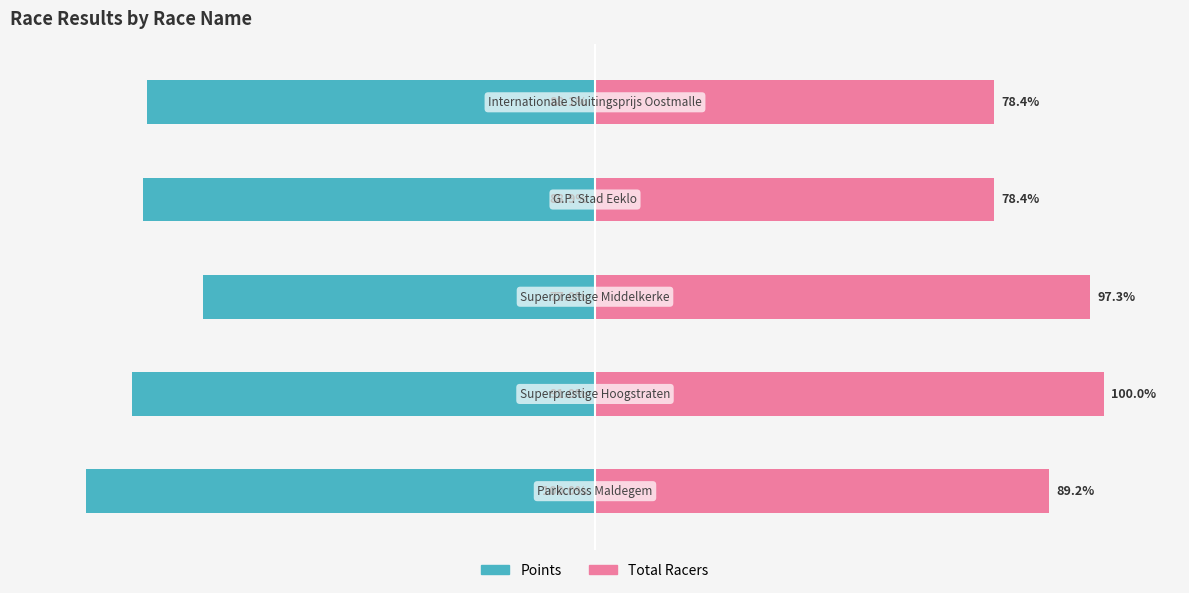

What are all the series names shown in the legend?

Points, Total Racers